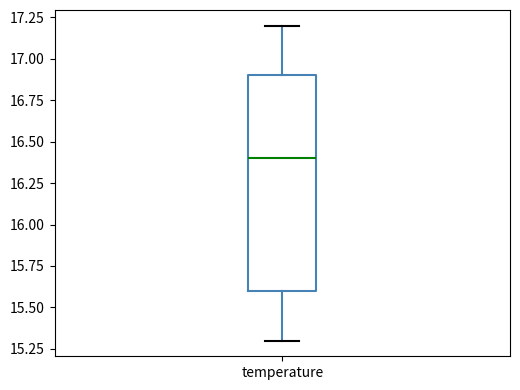

Read this box plot against the y-axis: the position of the median line, the range covered by the box, and the ends of both whiskers. The values are not printed on the chart, so give them approximately, as read against the axis.

median 16.4, box 15.6 to 16.9, whiskers 15.3 to 17.2